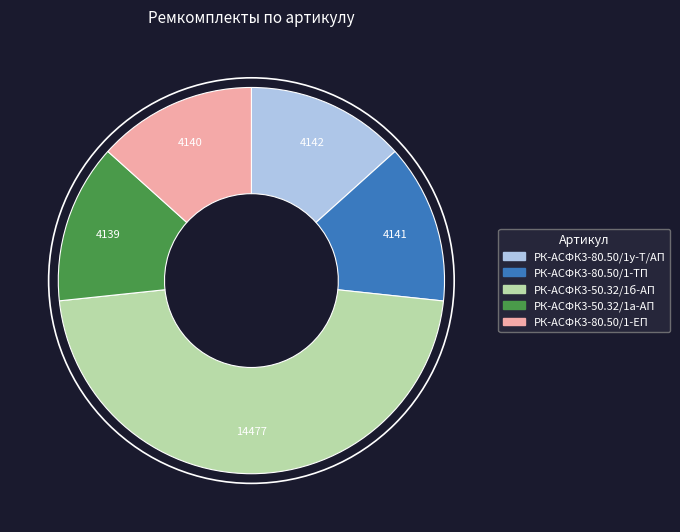

The РК-АСФК3-80.50/1-ЕП slice represents 1% of the pie. True or false?

False